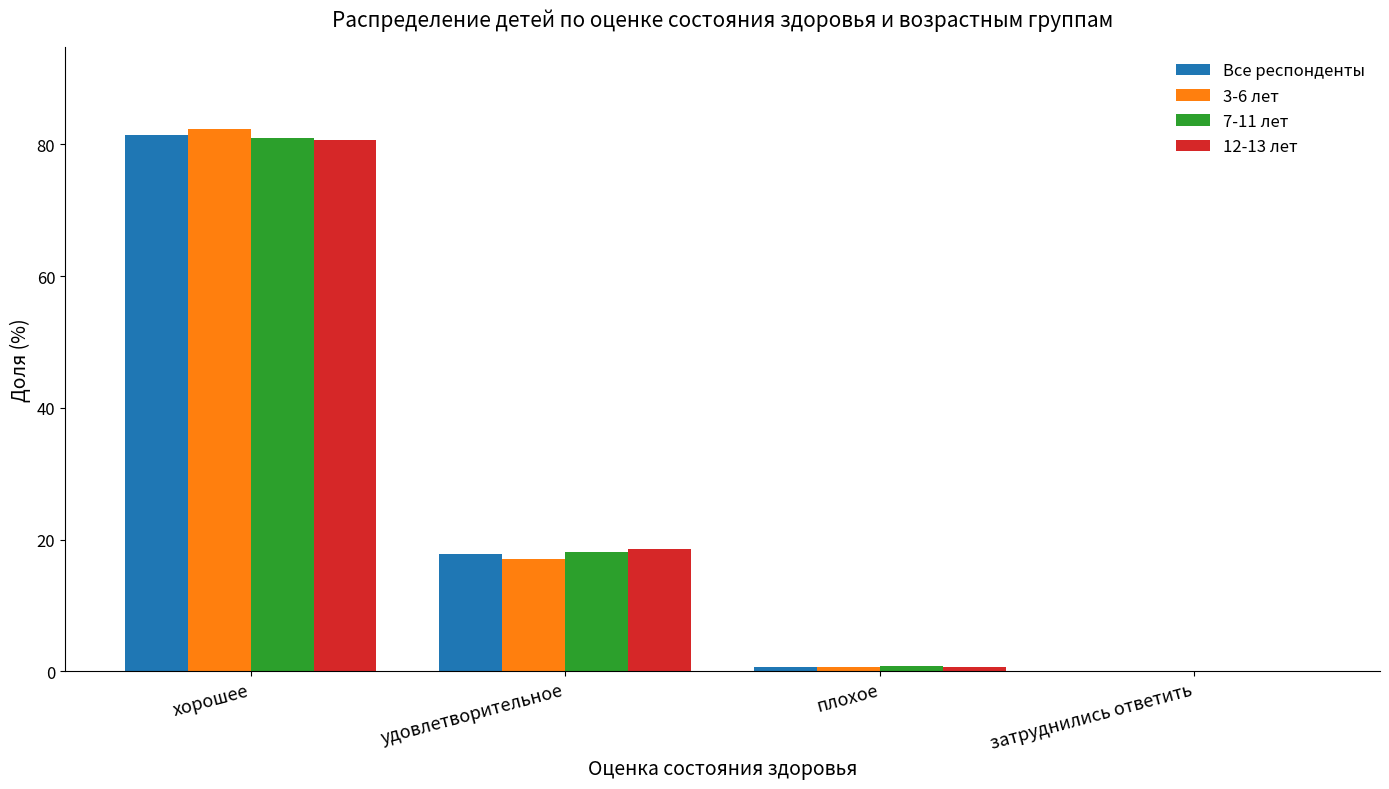

True or false: 3-6 лет has a value of 82.3 at хорошее.

True